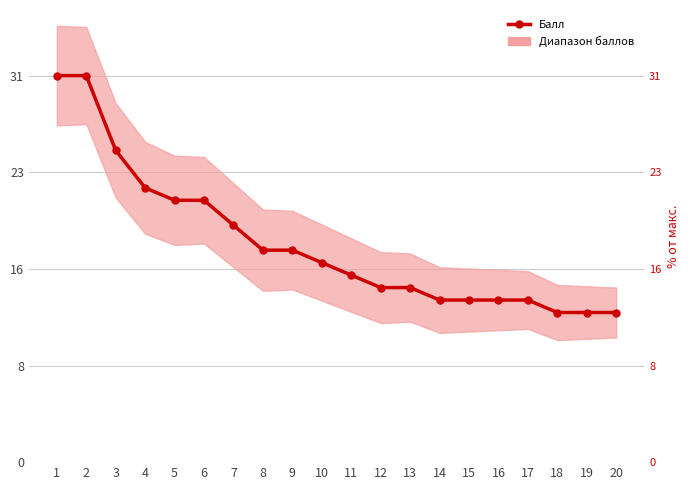

At how many categories does at least one series exceed 26?

2